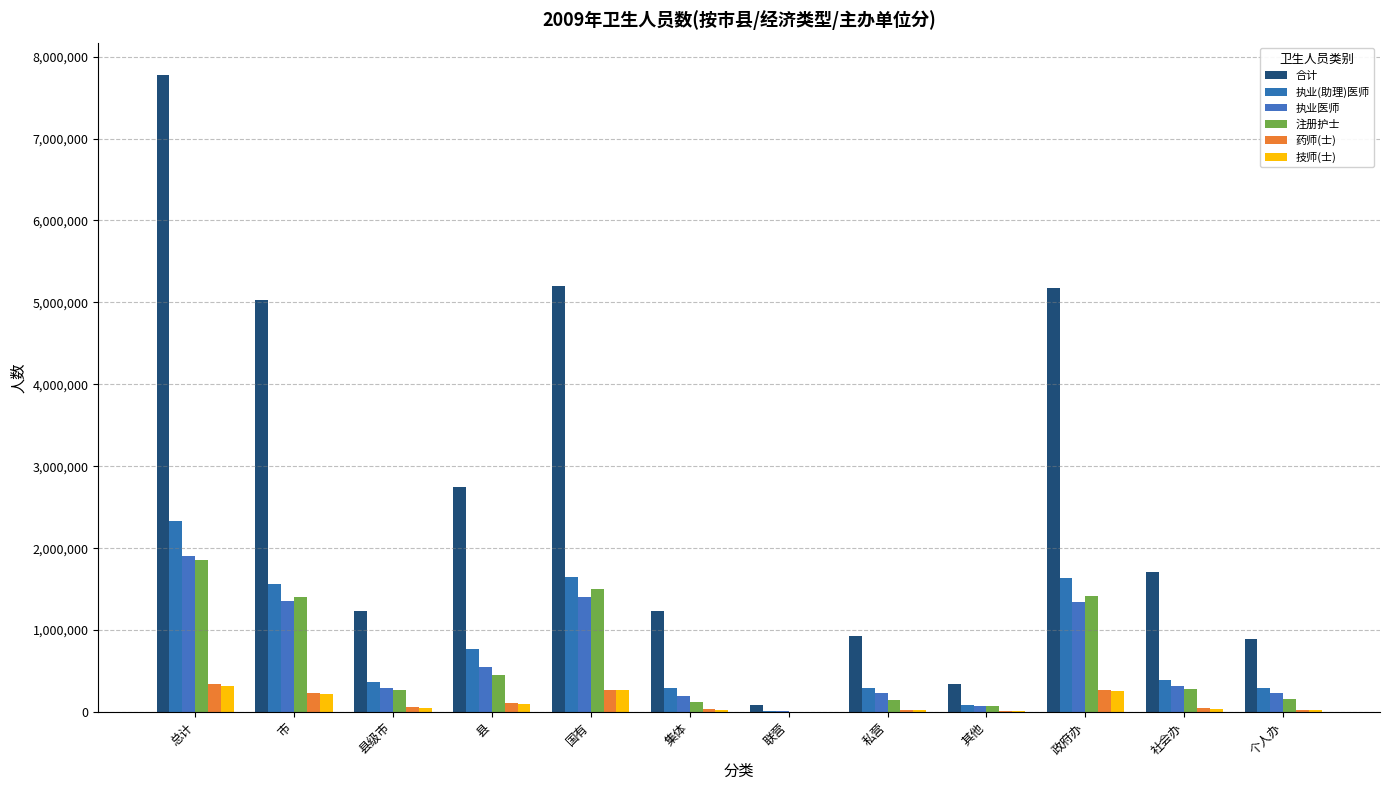

What is the difference between the maximum and minimum values in the 药师(士) series?

341020